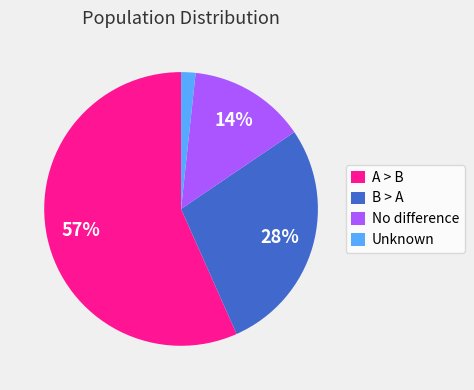

Is the sum of A > B and B > A greater than half?

Yes